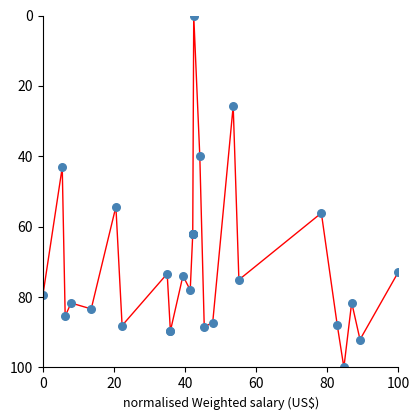

What Y value in the scatter plot is closest to 50?

54.3